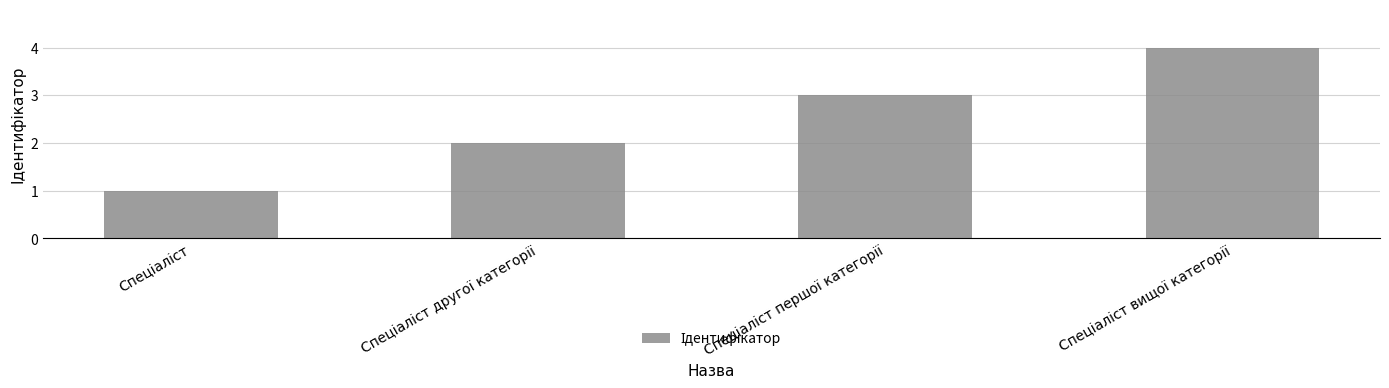

Count the number of data series in this chart.

1